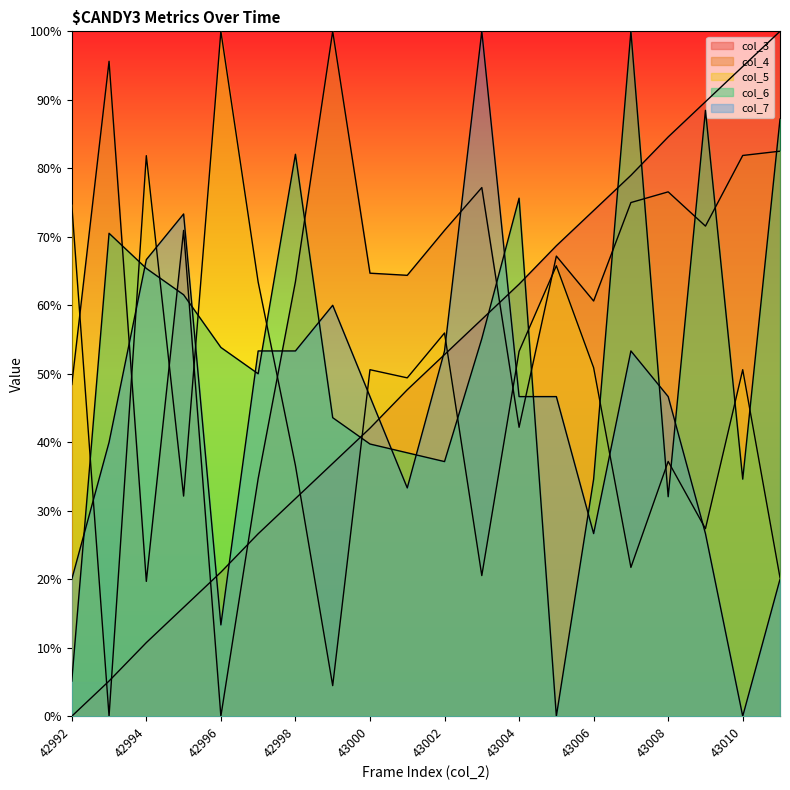

The value of col_6 at 42993 is 70.5. True or false?

True